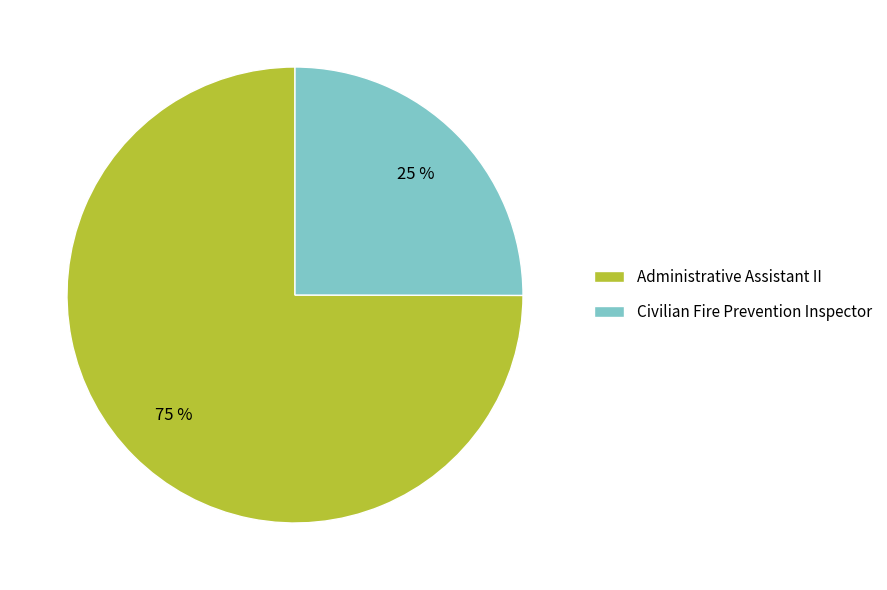

What percentage is the Civilian Fire Prevention Inspector slice, to the nearest percent?

25%